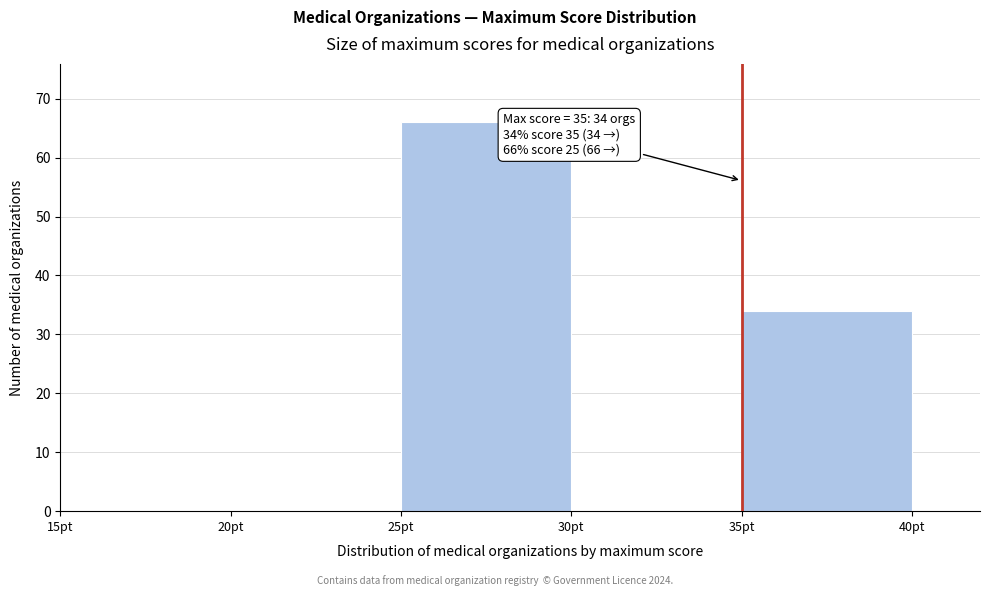

Which range on the x-axis has the tallest bar?

25 to 30